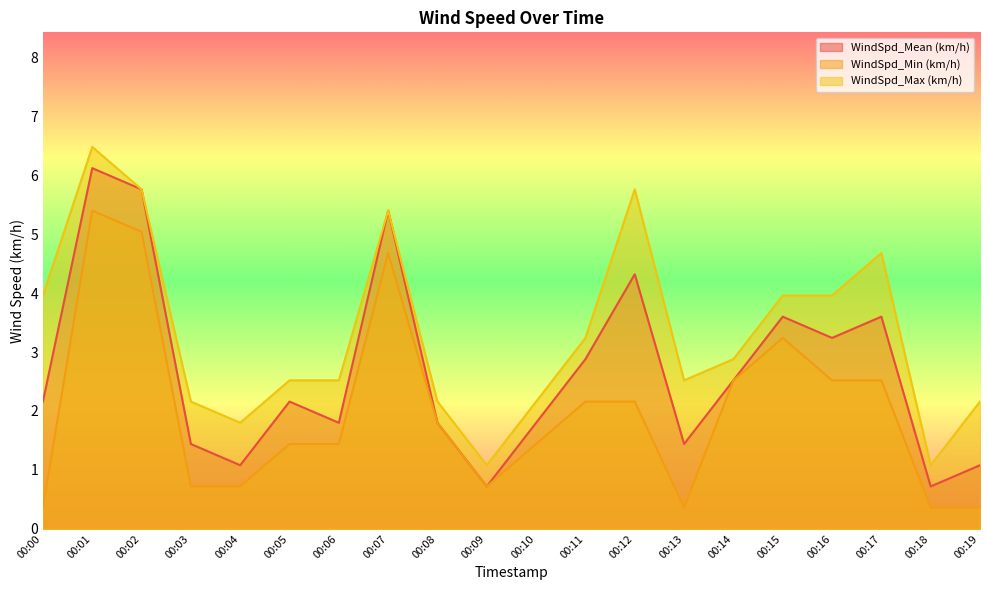

How many lines are shown in the chart?

3